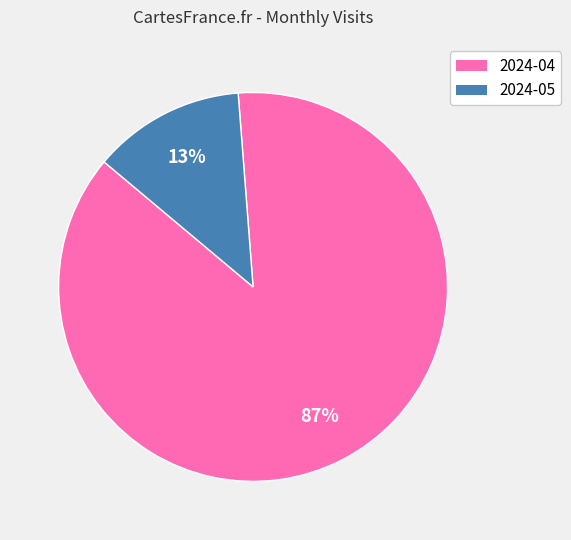

What percentage is the 2024-05 slice, to the nearest percent?

13%